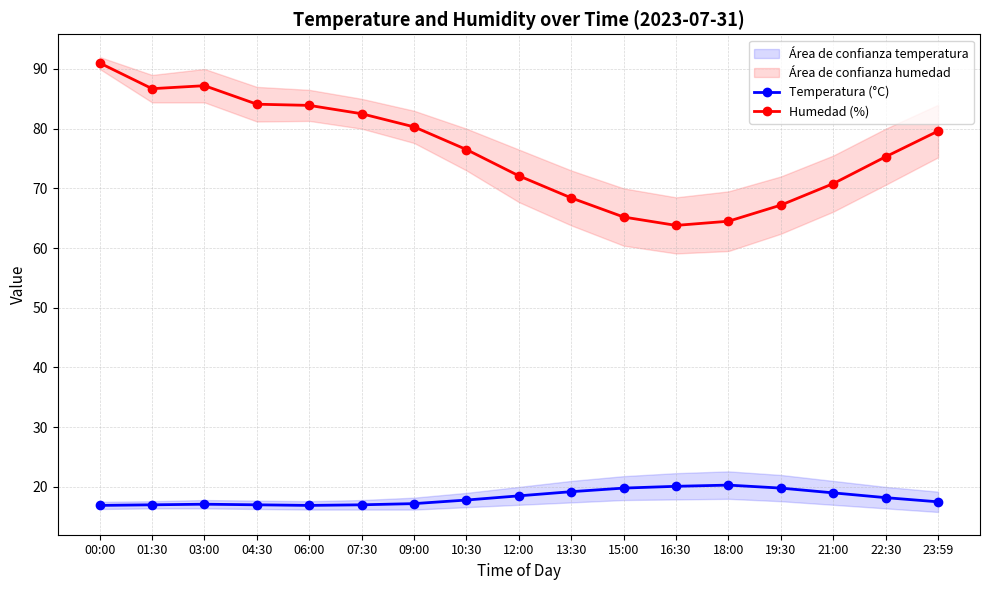

Which series changed the most between 09:00 and 22:30?

Humedad (%)